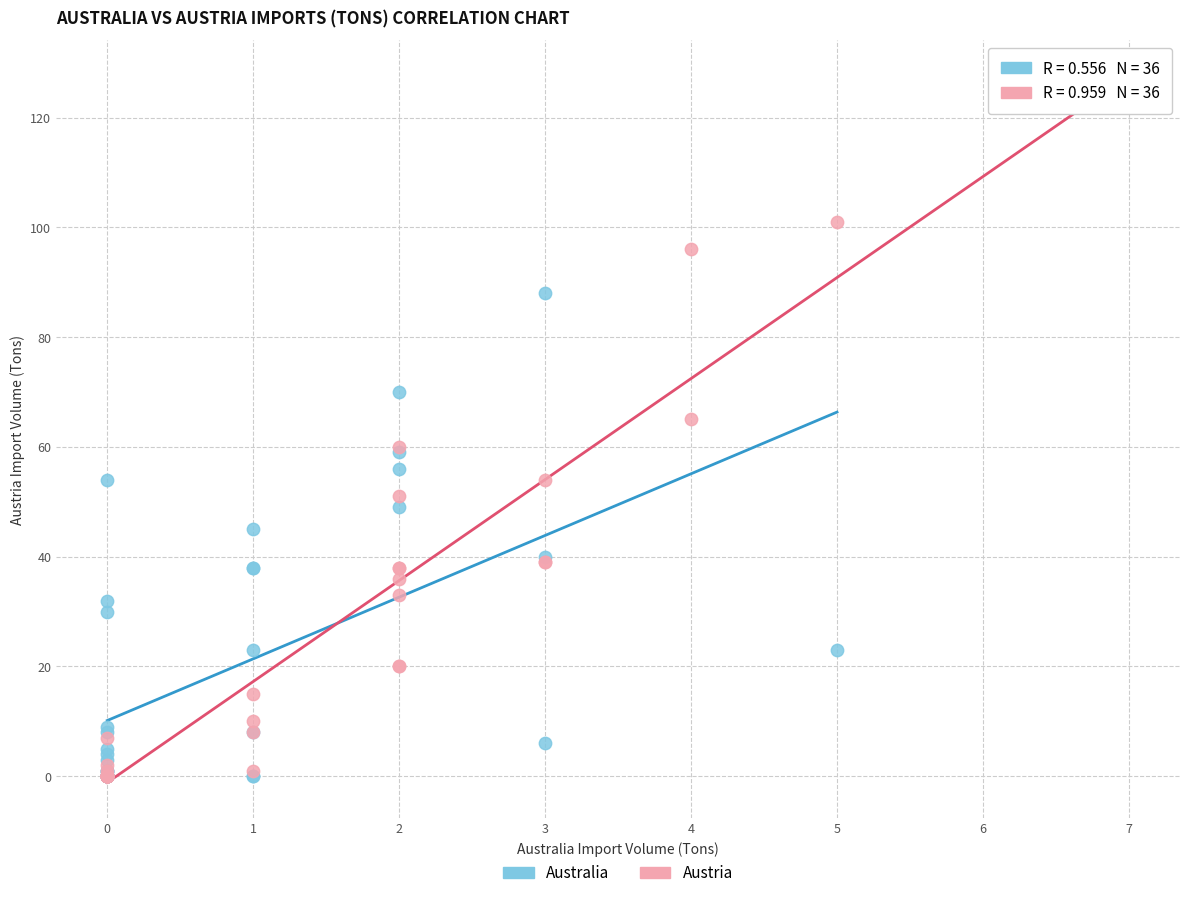

What are all the series names shown in the legend?

Australia, Austria